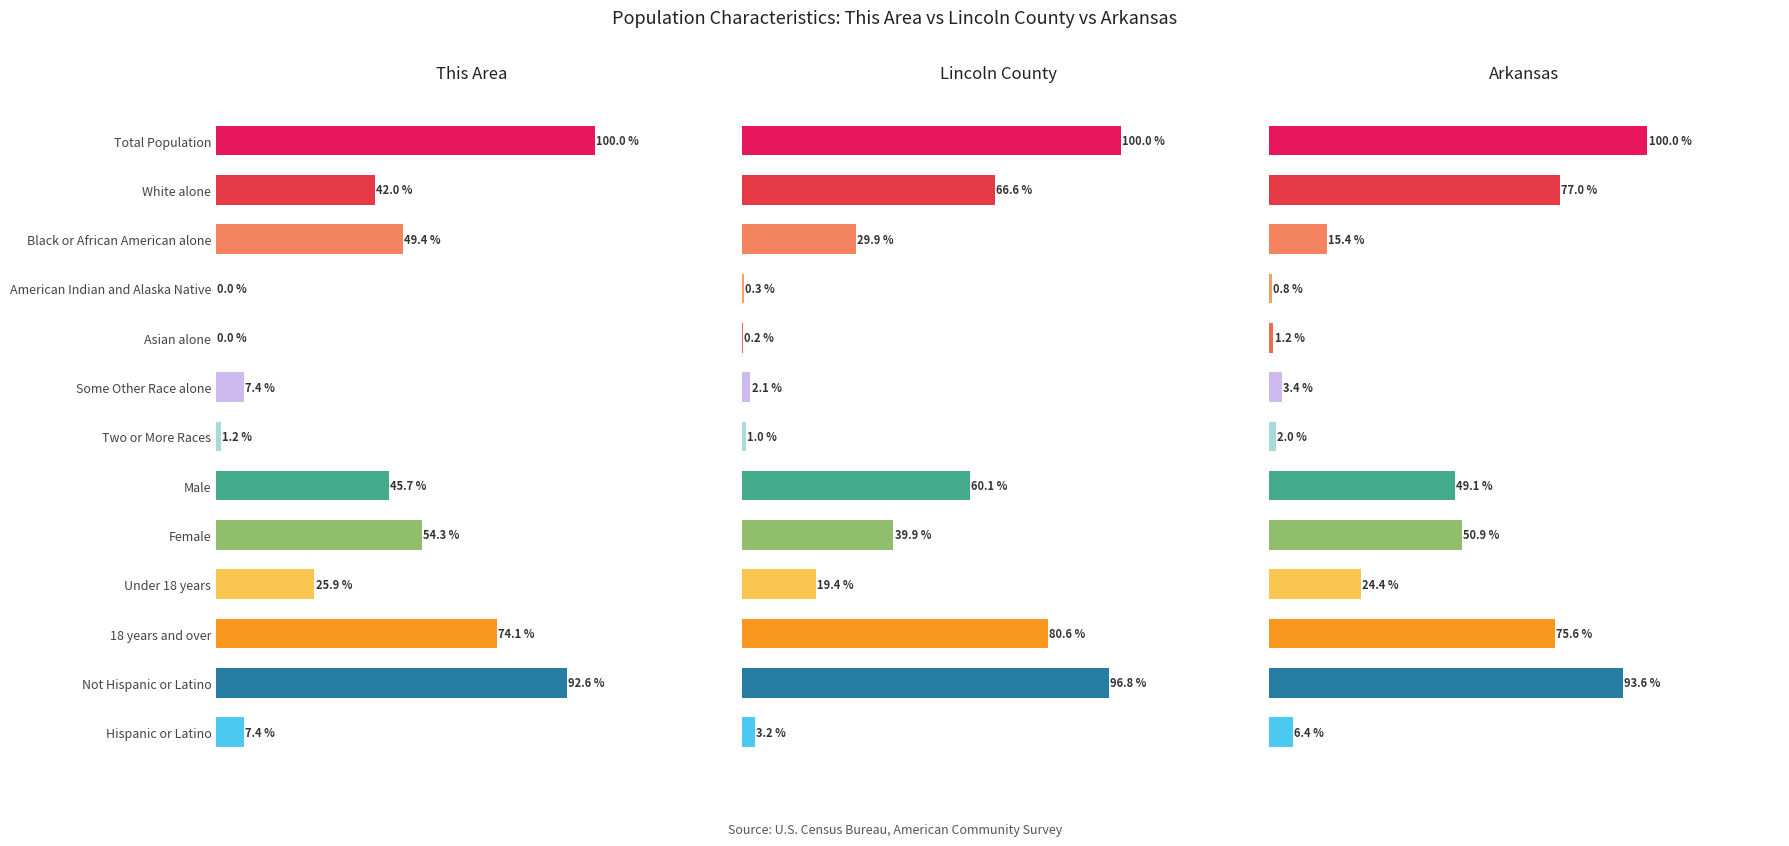

How many distinct data groups are displayed?

3